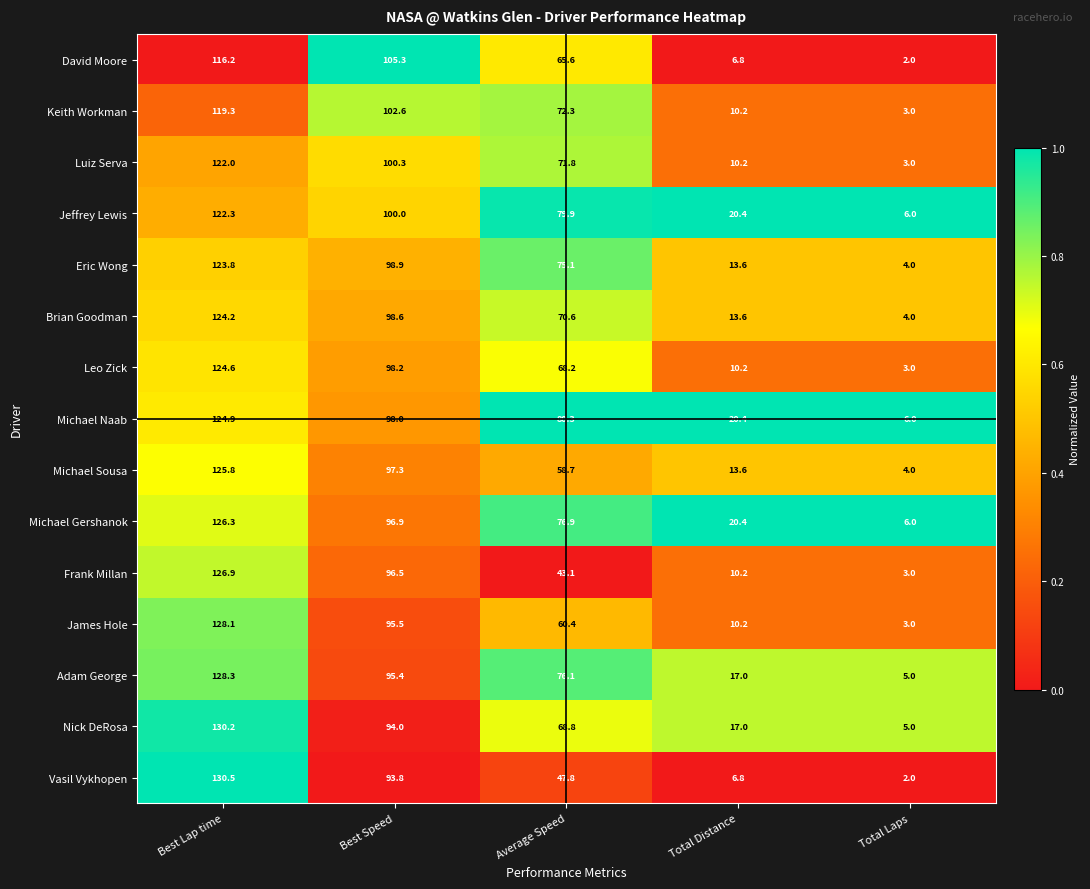

Which series has the largest total across all categories?

Michael Naab